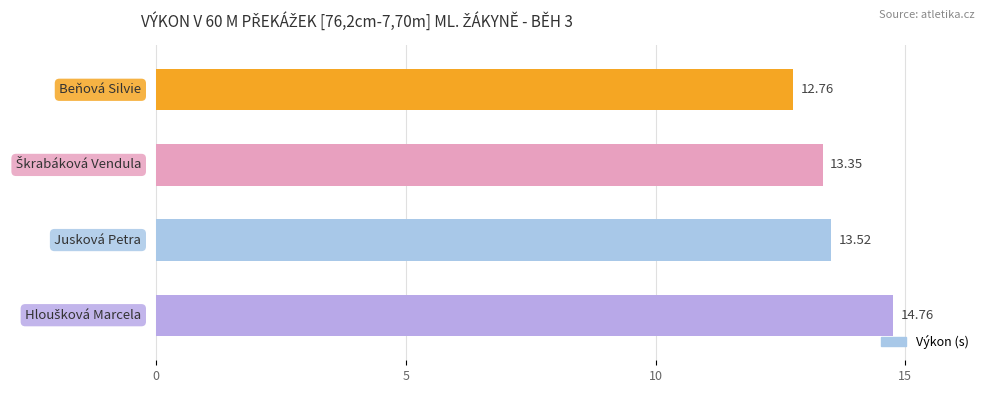

What is the difference between the second highest and minimum values?

0.8